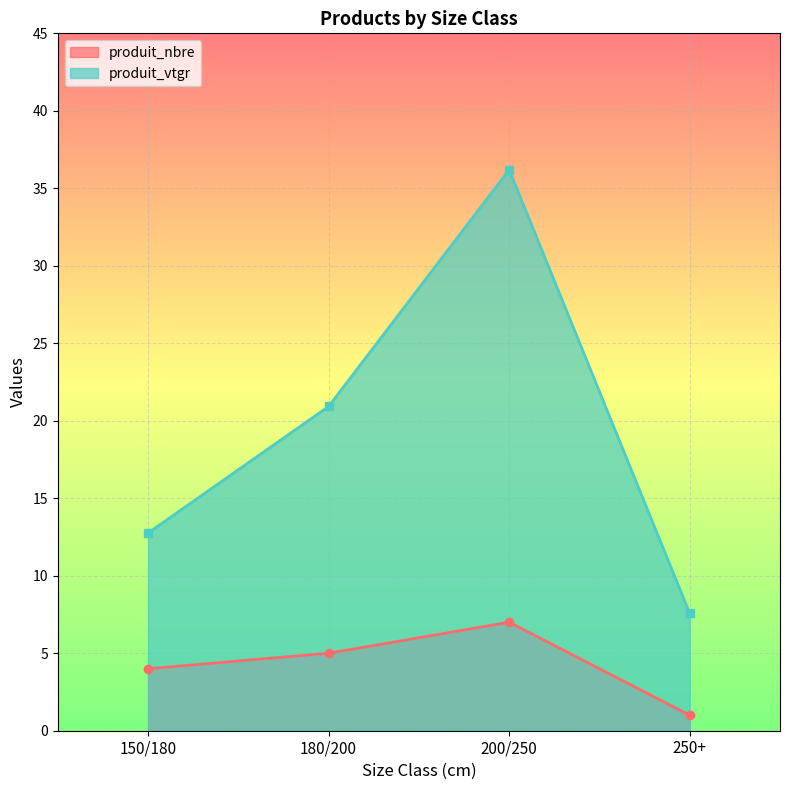

What is the label of the 2nd point from the left?

180/200